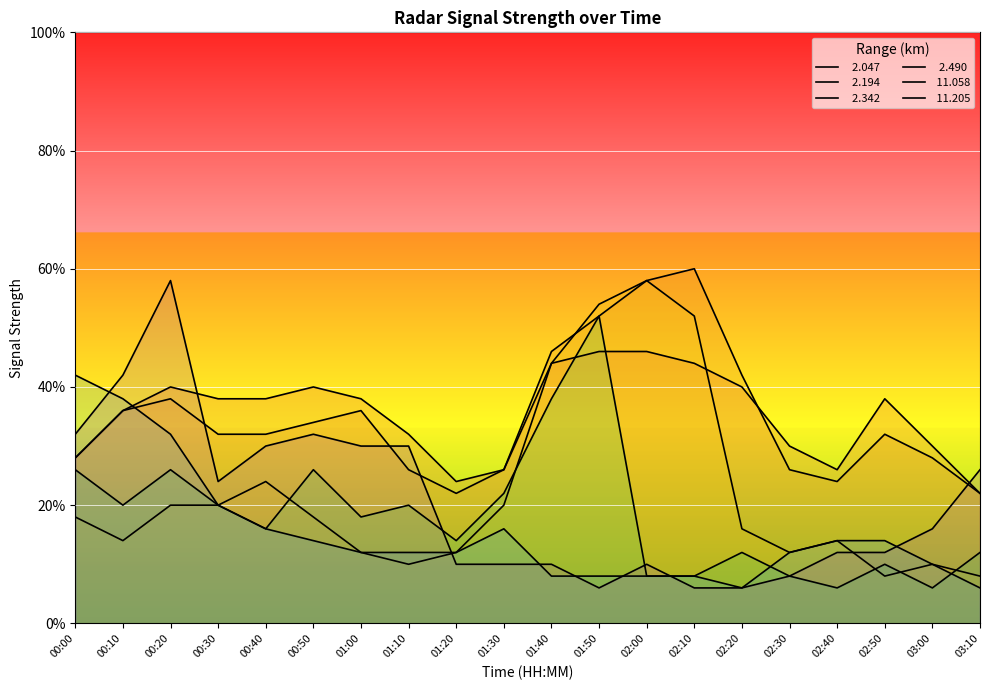

What is the label of the 3rd point from the right?

02:50